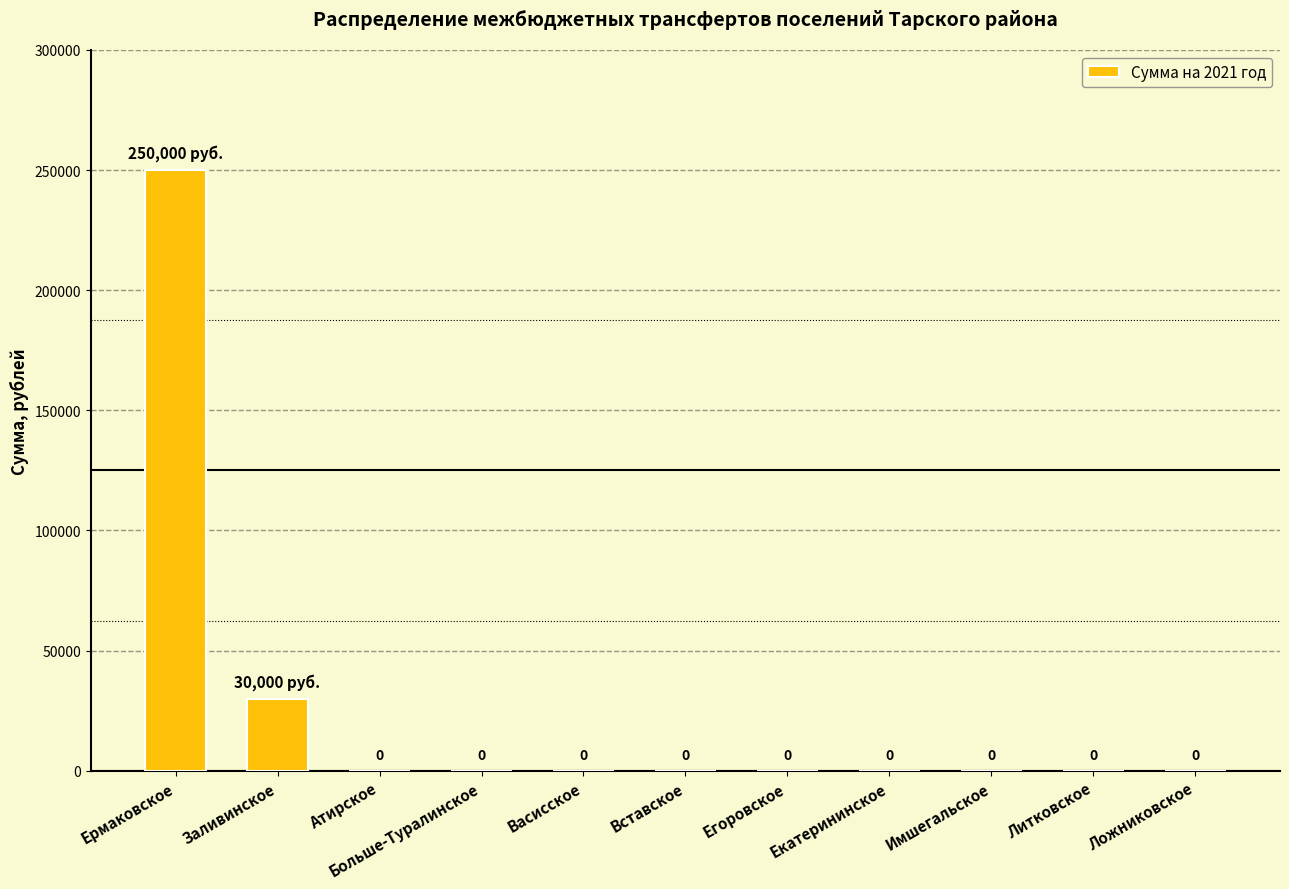

Reading right to left, list all the values displayed in this chart.

0	0	0	0	0	0	0	0	0	30000	250000